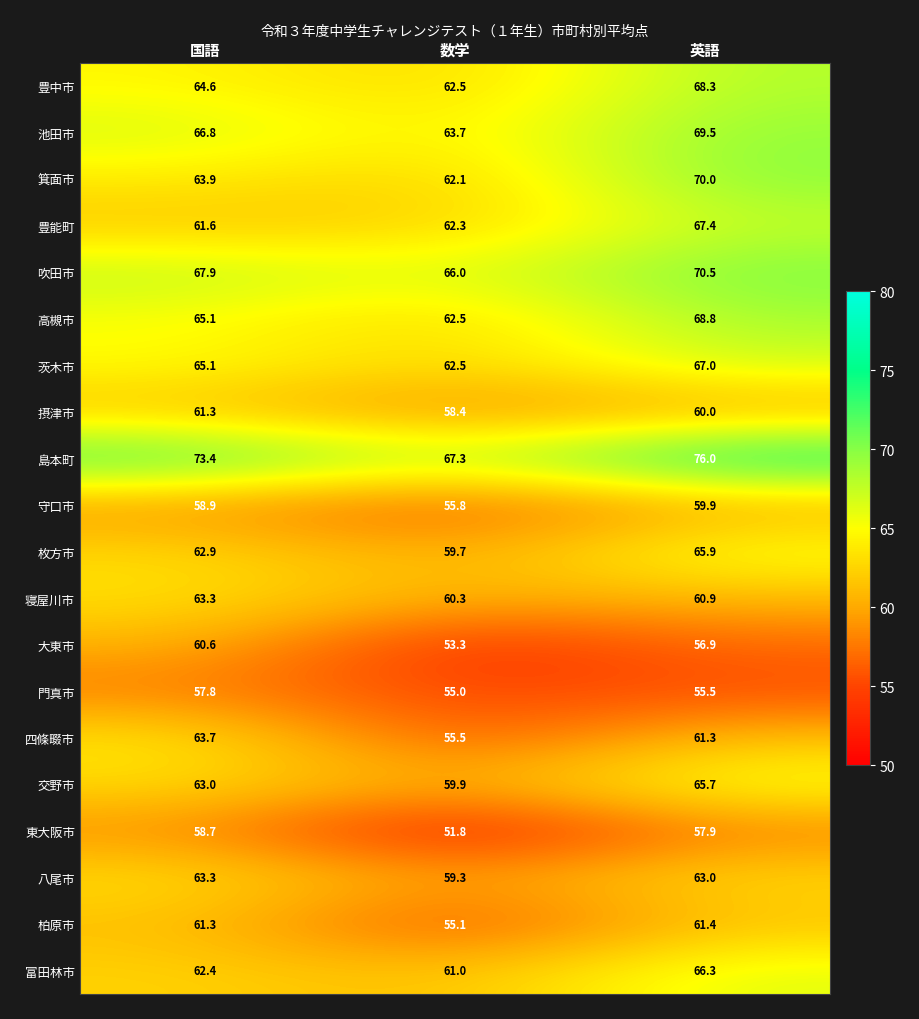

Which series has the widest spread of values?

島本町